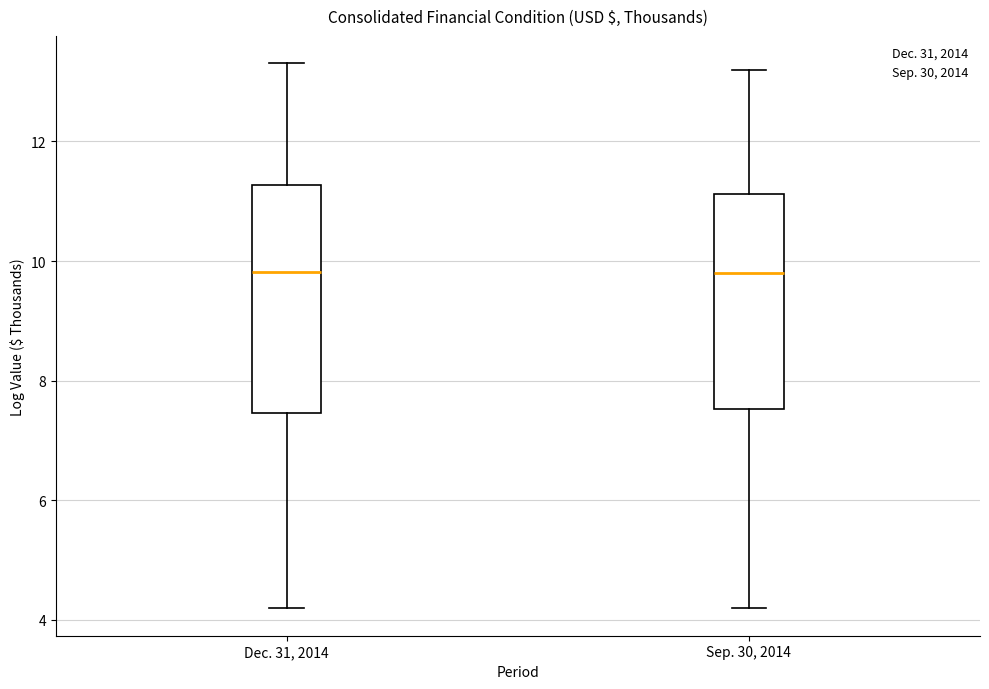

Where does the median line of the box for Dec. 31, 2014 sit on the y-axis? The values are not printed on the chart, so give them approximately, as read against the axis.

9.8